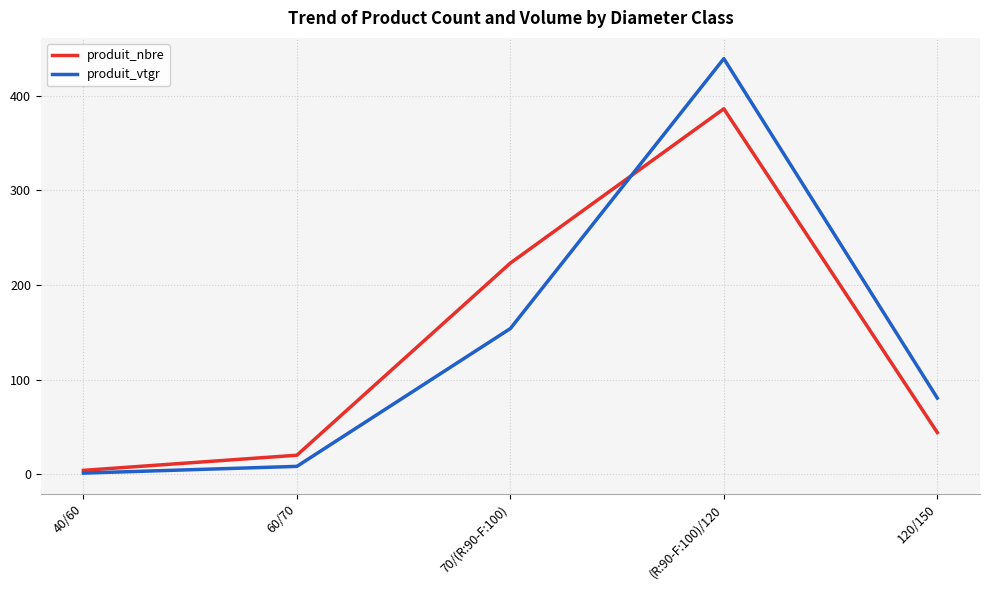

True or false: produit_nbre and produit_vtgr cross at least once.

True